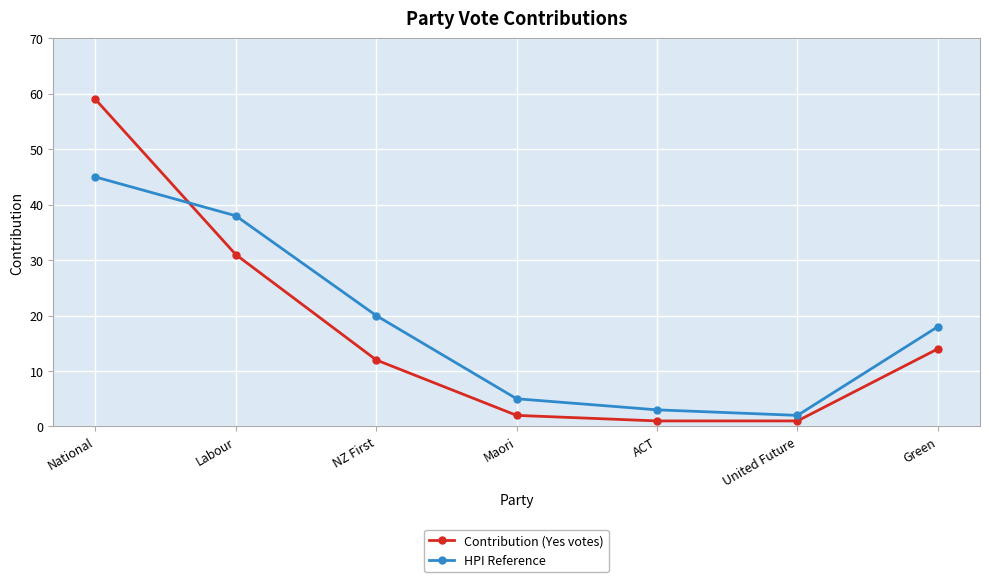

What is the minimum value for Contribution (Yes votes)?

1